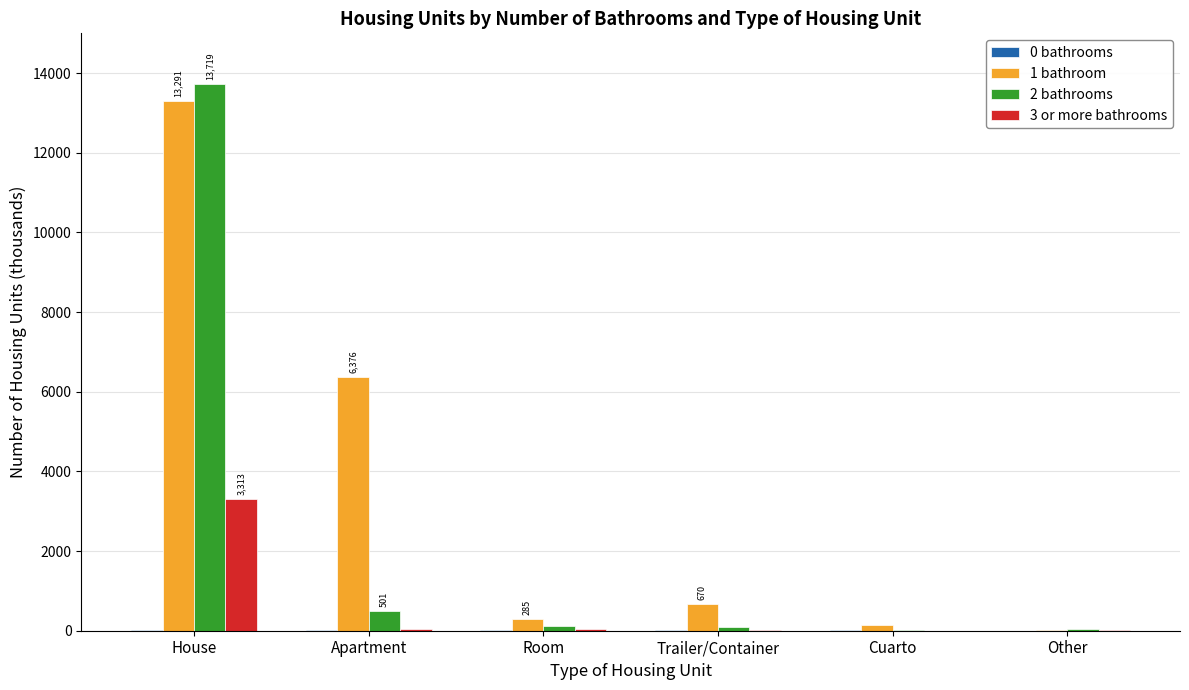

What is the highest value of the 2 bathrooms series?

13718.5